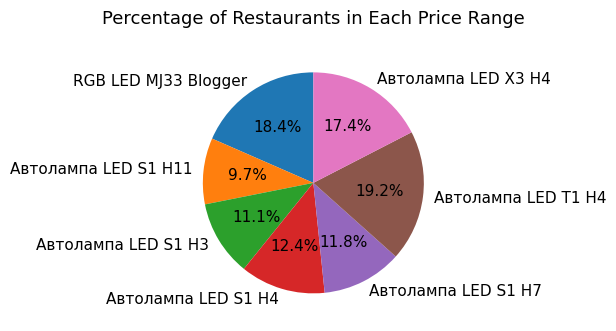

Approximately how many times larger is the value at Автолампа LED S1 H4 compared to Автолампа LED S1 H7?

1.1